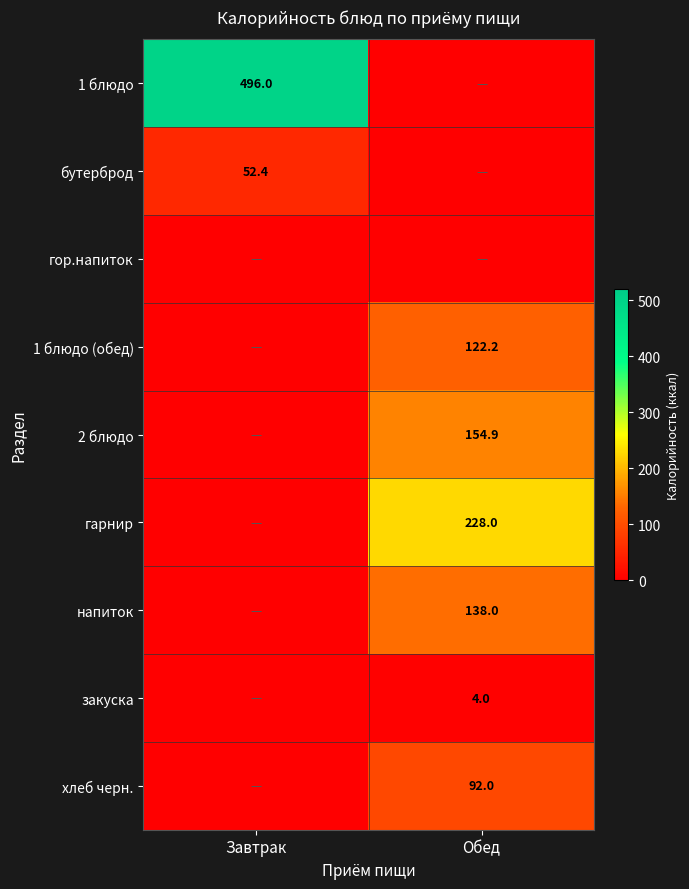

The value of 1 блюдо at Завтрак is 496.0. True or false?

True